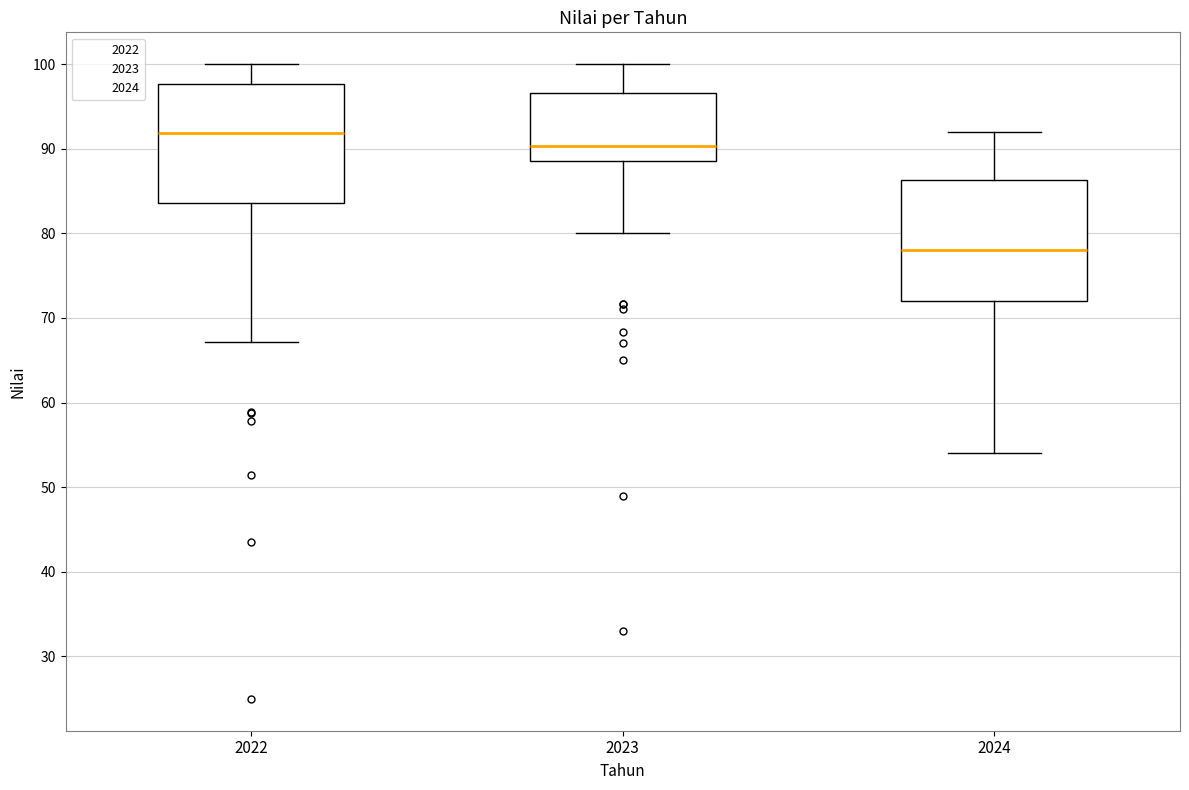

Which box has the highest median line?

2022